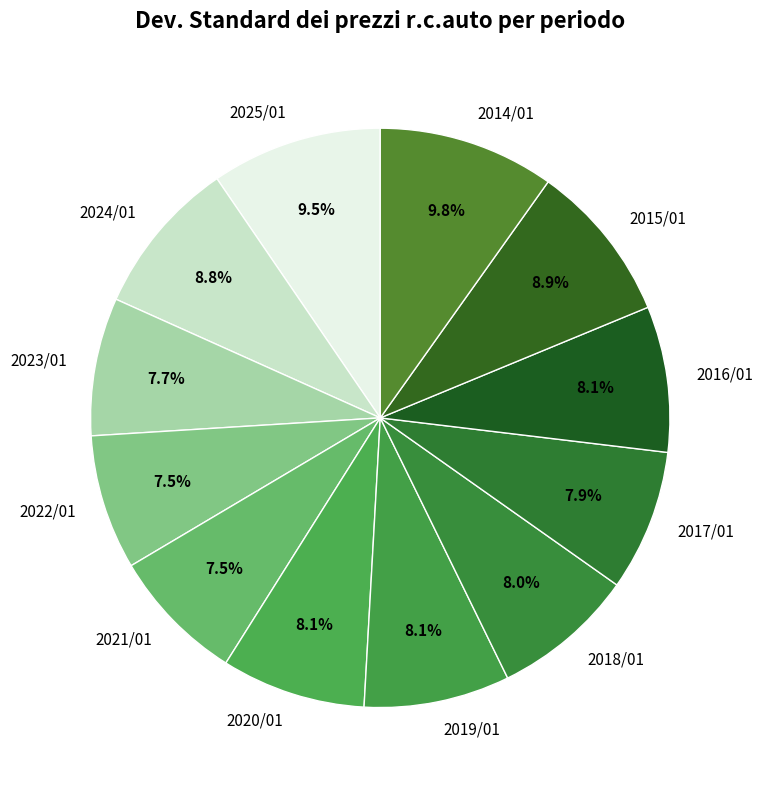

Does any single category account for the majority?

No